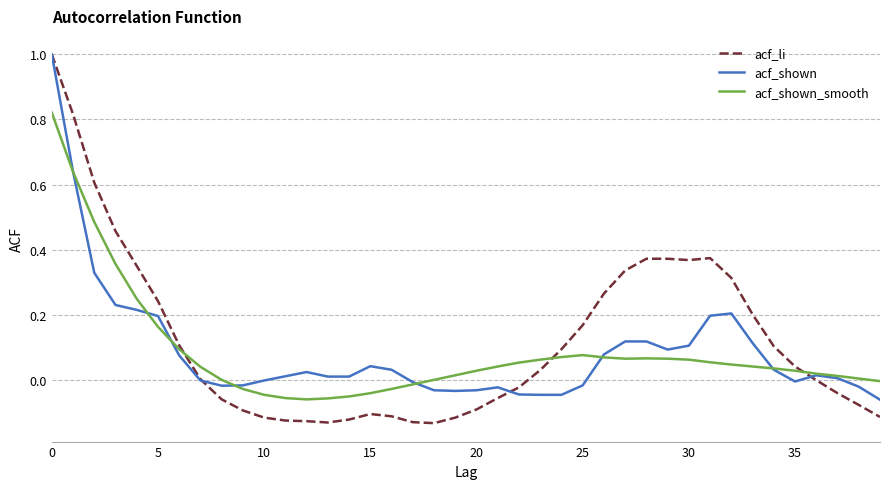

How many lines are shown in the chart?

3